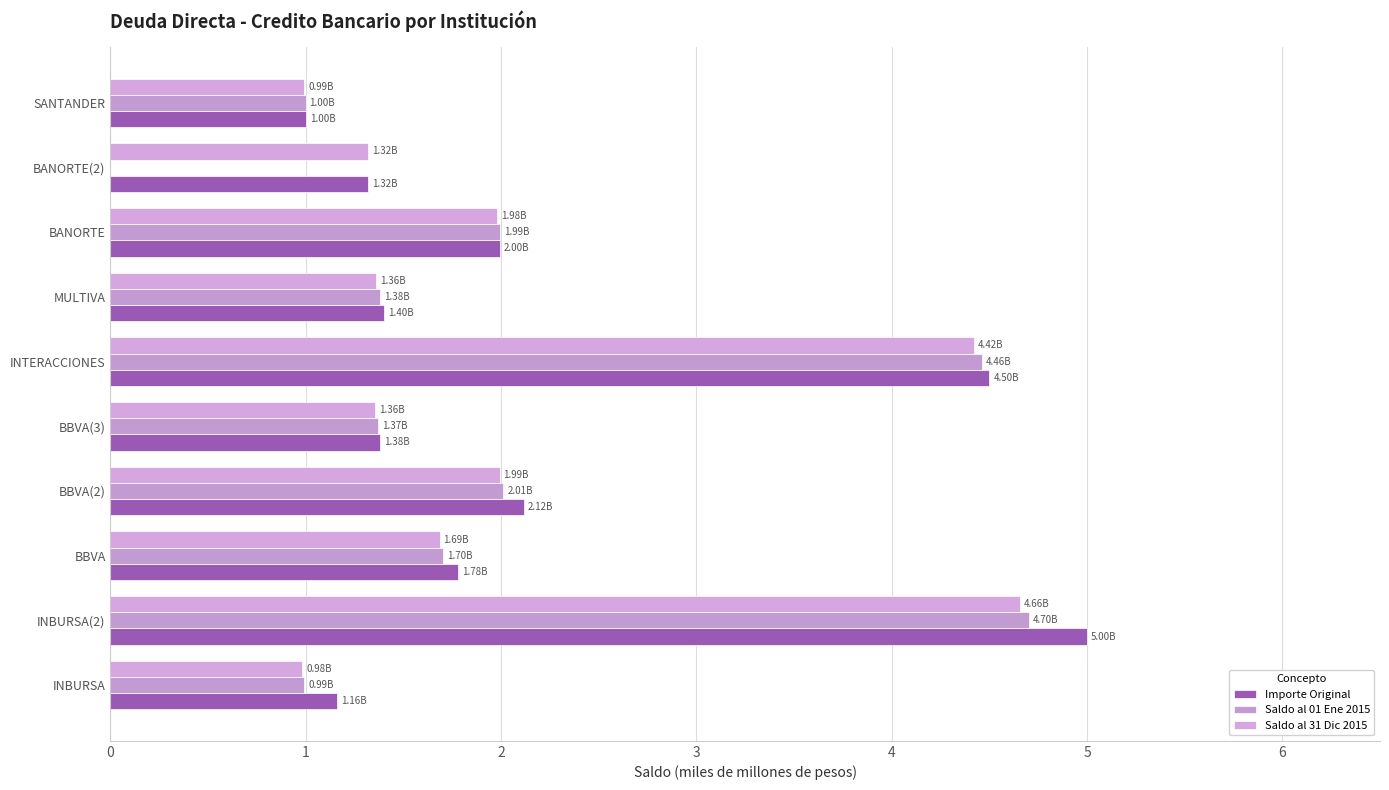

How many distinct data groups are displayed?

3